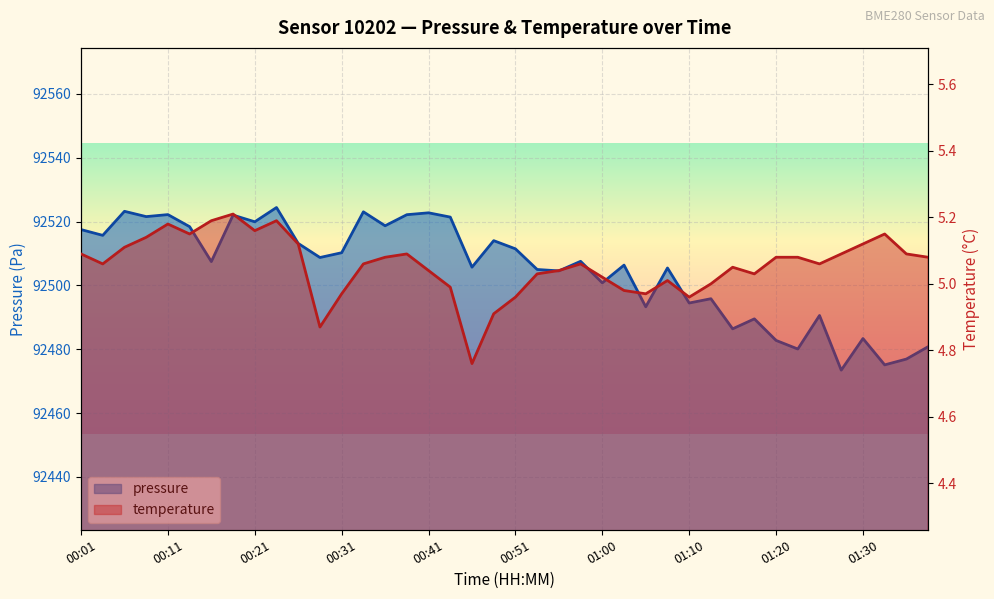

Reading left to right, transcribe all the data shown in this chart.

pressure: 92517.5	92515.7	92523.2	92521.5	92522.2	92518.4	92507.4	92522.0	92519.9	92524.4	92513.1	92508.7	92510.2	92523.0	92518.7	92522.1	92522.7	92521.4	92505.7	92514.0	92511.4	92505.0	92504.5	92507.5	92500.8	92506.3	92493.3	92505.4	92494.5	92495.8	92486.4	92489.5	92482.8	92480.1	92490.6	92473.4	92483.3	92475.1	92476.9	92480.8
temperature: 5.1	5.1	5.1	5.1	5.2	5.2	5.2	5.2	5.2	5.2	5.1	4.9	5.0	5.1	5.1	5.1	5.0	5.0	4.8	4.9	5.0	5.0	5.0	5.1	5.0	5.0	5.0	5.0	5.0	5.0	5.0	5.0	5.1	5.1	5.1	5.1	5.1	5.2	5.1	5.1